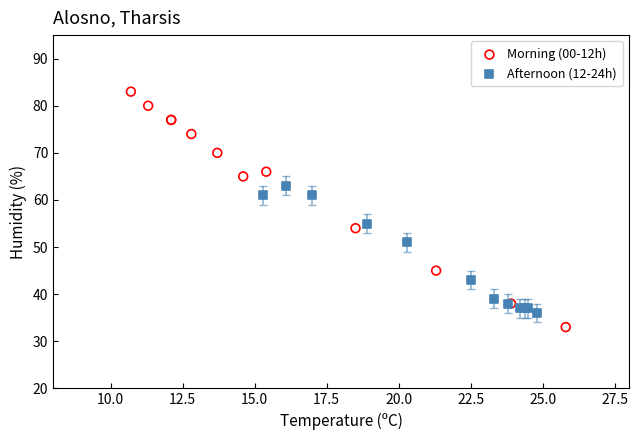

Which series has the largest Y range (max minus min)?

Morning (00-12h)